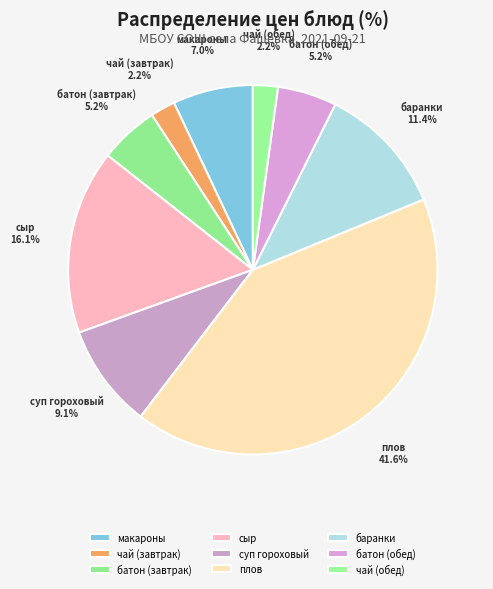

Does any single category account for the majority?

No